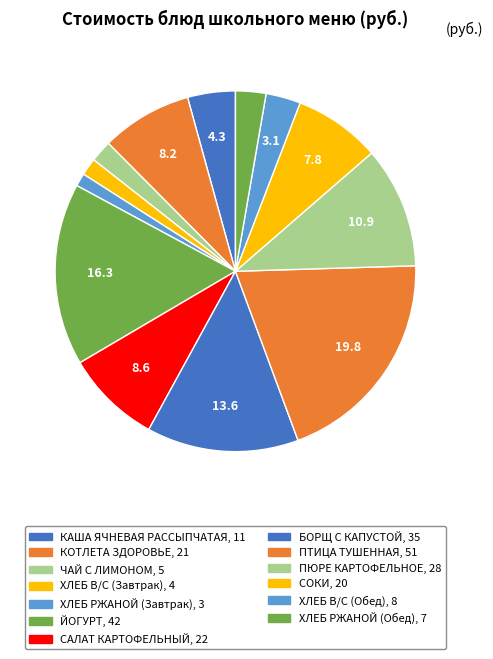

Does БОРЩ С КАПУСТОЙ represent more than half of the total?

No